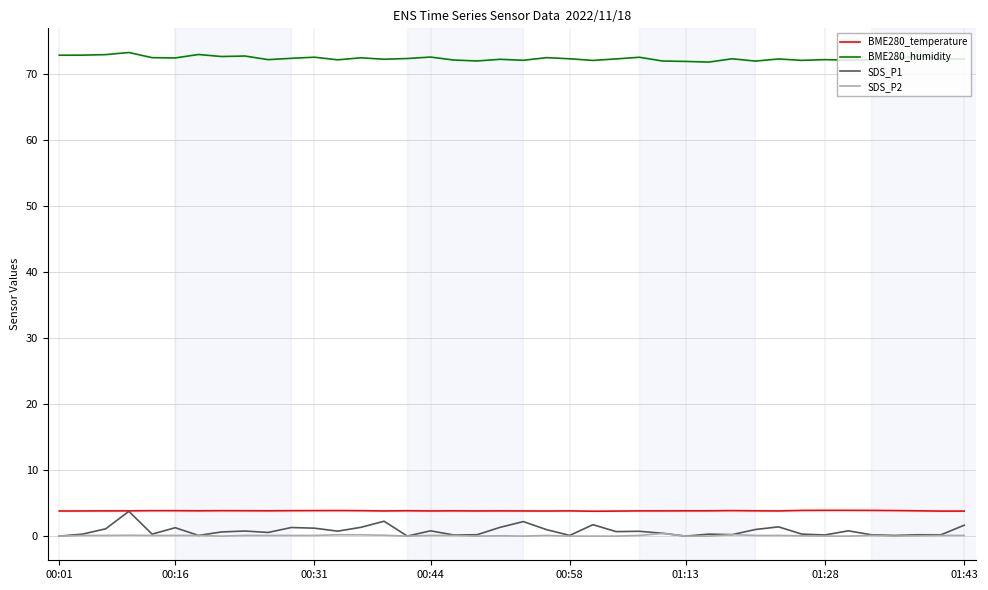

True or false: SDS_P1 and BME280_humidity intersect in this chart.

False